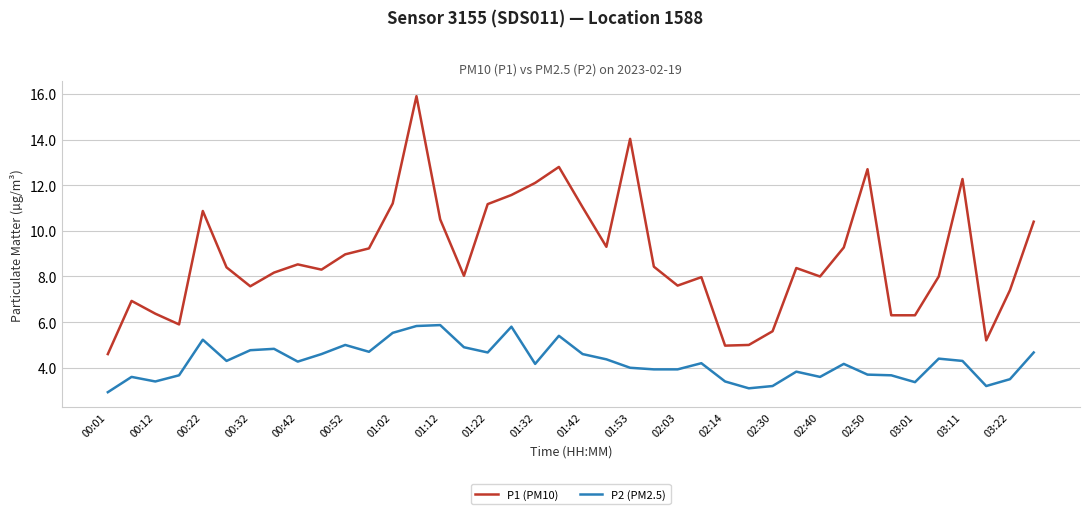

Which series has the largest total across all categories?

P1 (PM10)